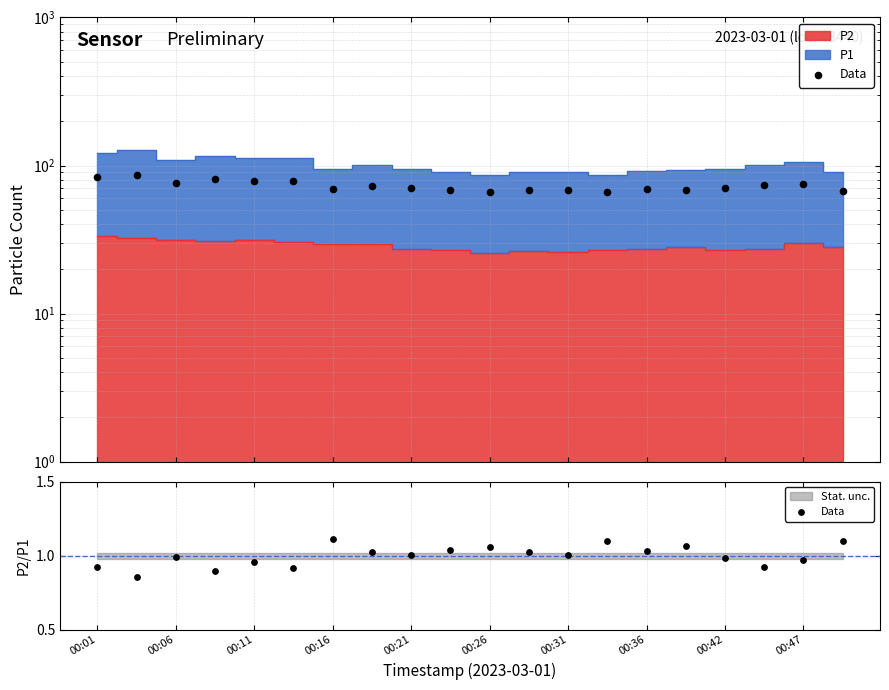

What is the ratio of the value at 00:01 to the value at 00:21?

0.9